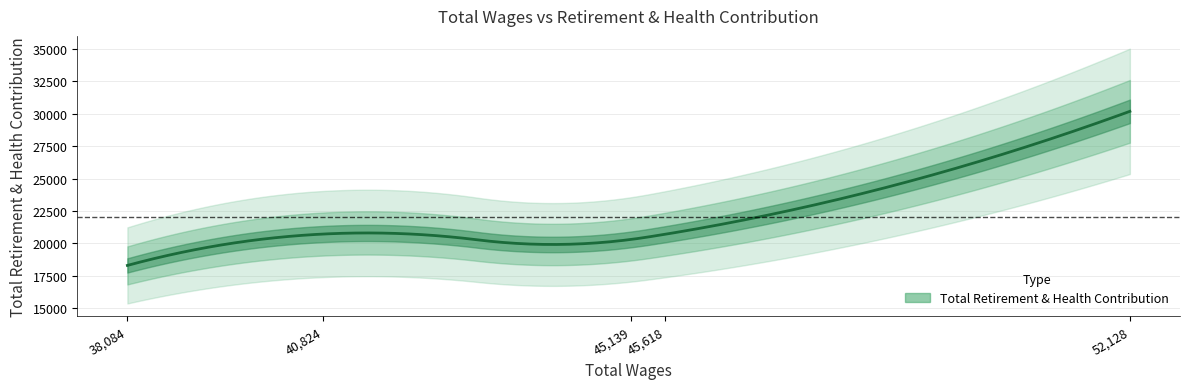

What is the minimum value shown in the chart?

18309